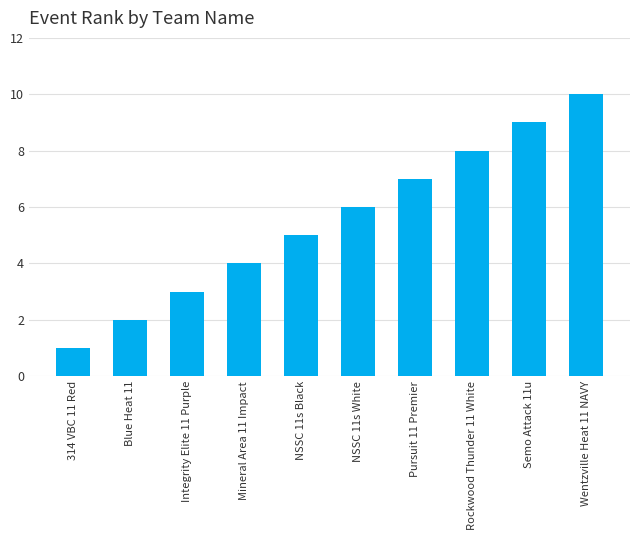

Are the bars horizontal?

No